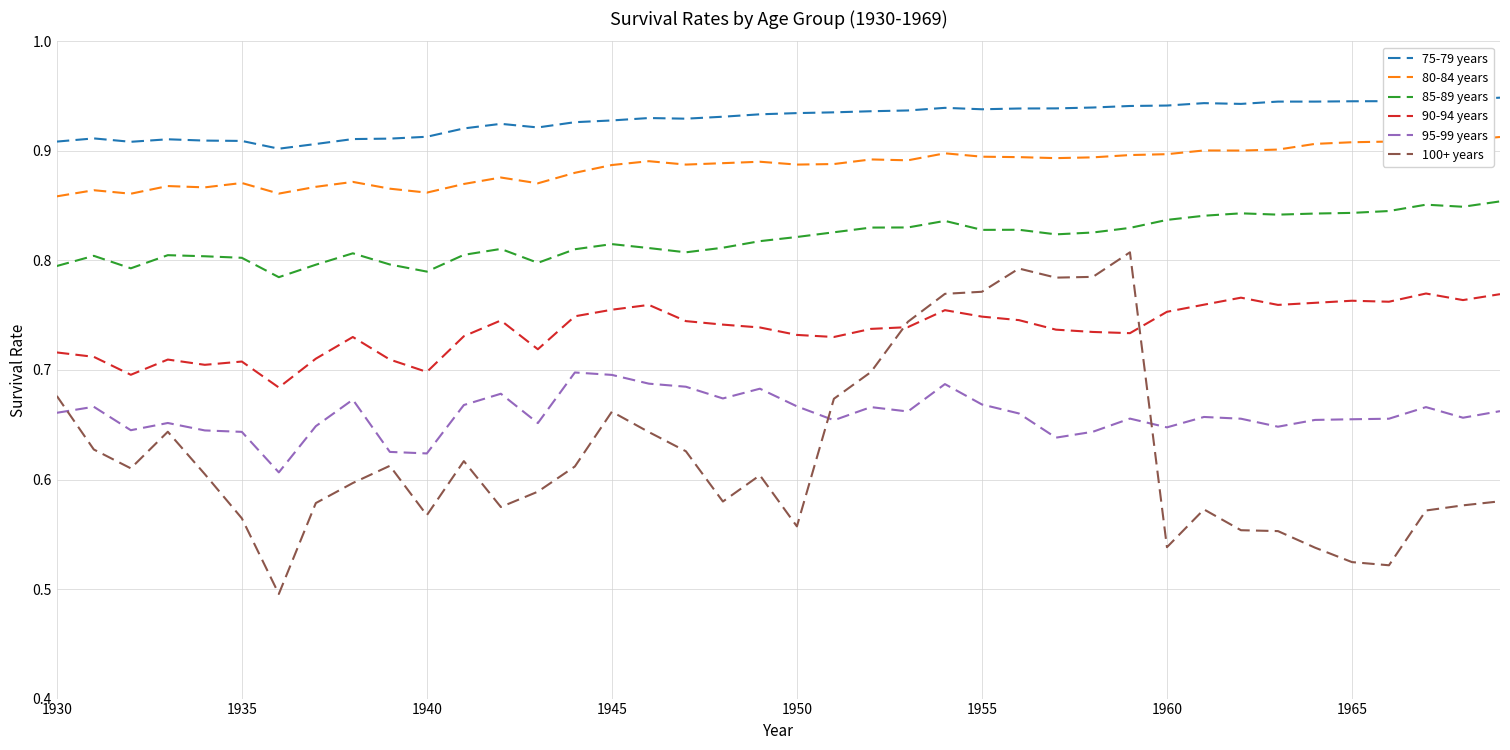

Which series has the largest range (max minus min)?

100+ years